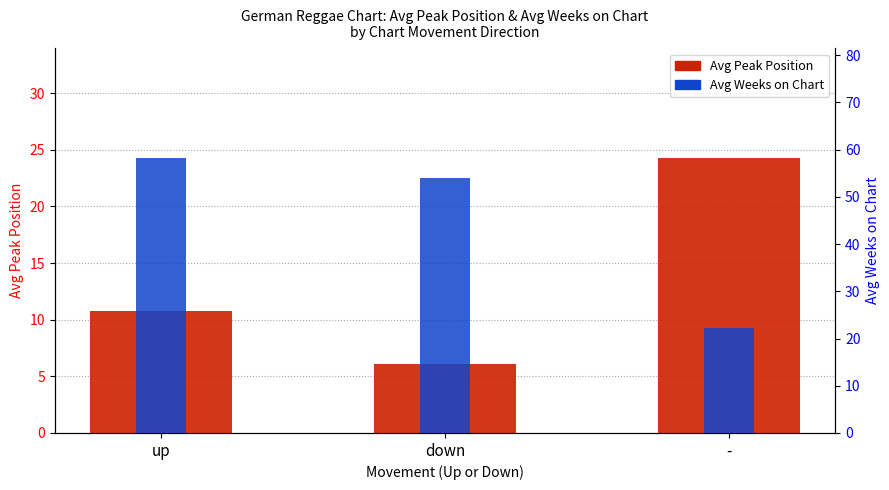

Rank the categories by Avg Weeks on Chart value from highest to lowest.

up, down, -